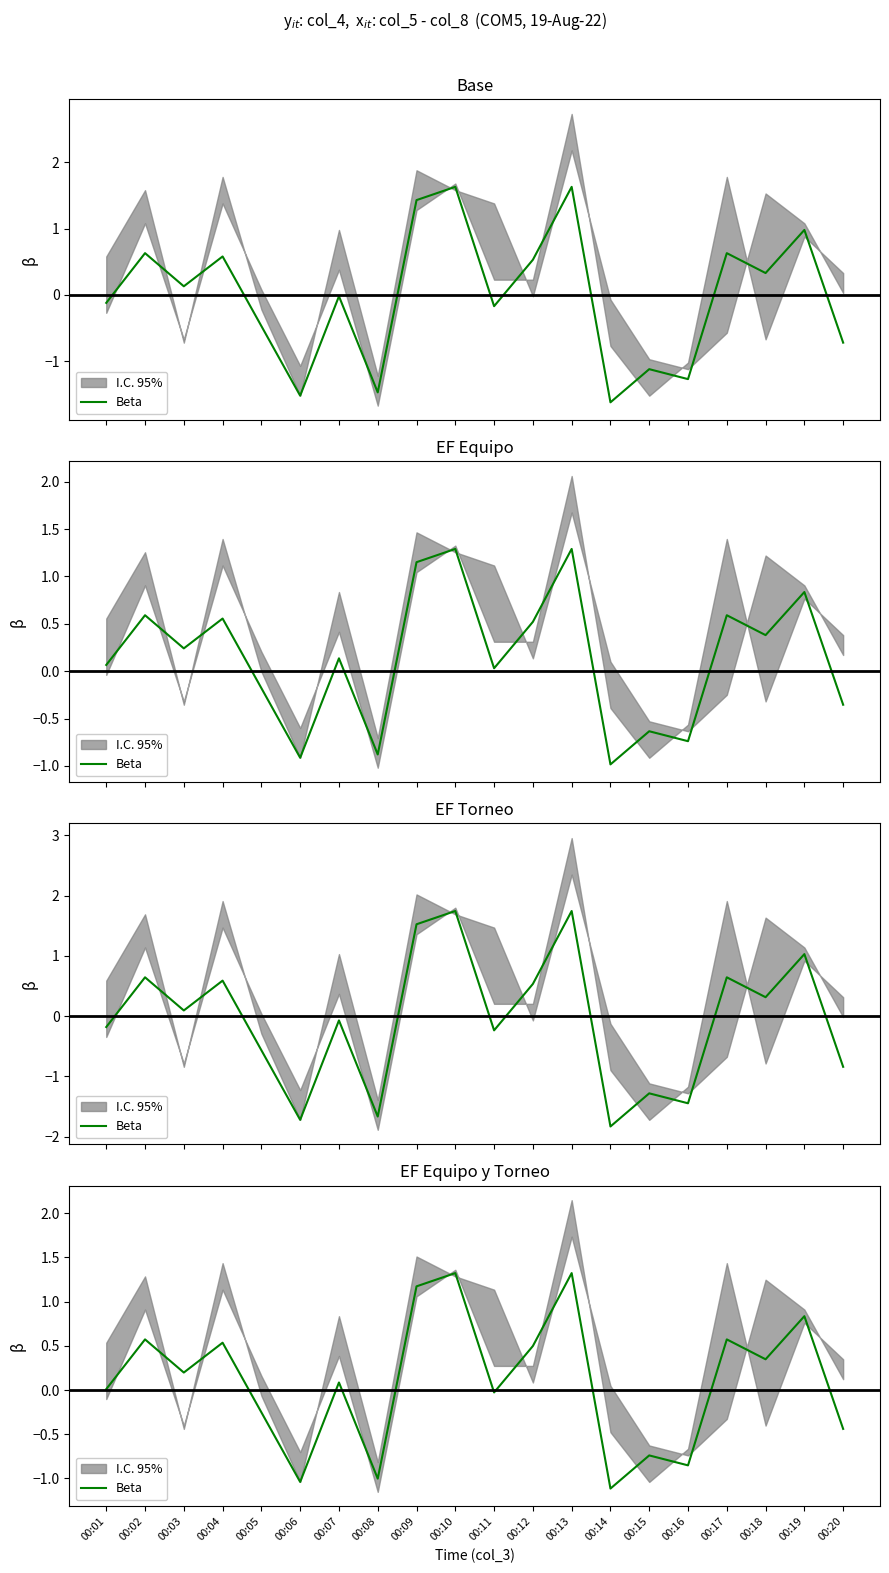

What is the difference between the maximum and minimum values?

2.4